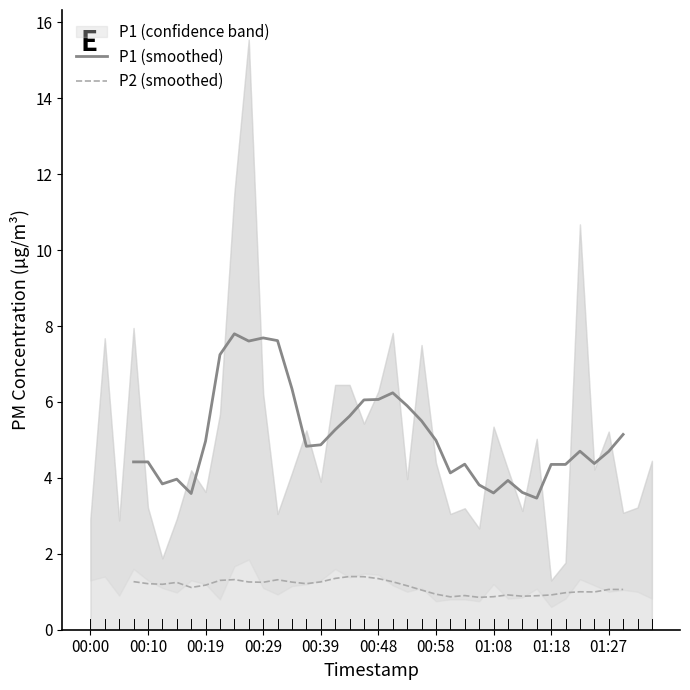

List the series in order of their overall mean, highest first.

P1 (smoothed), P2 (smoothed)